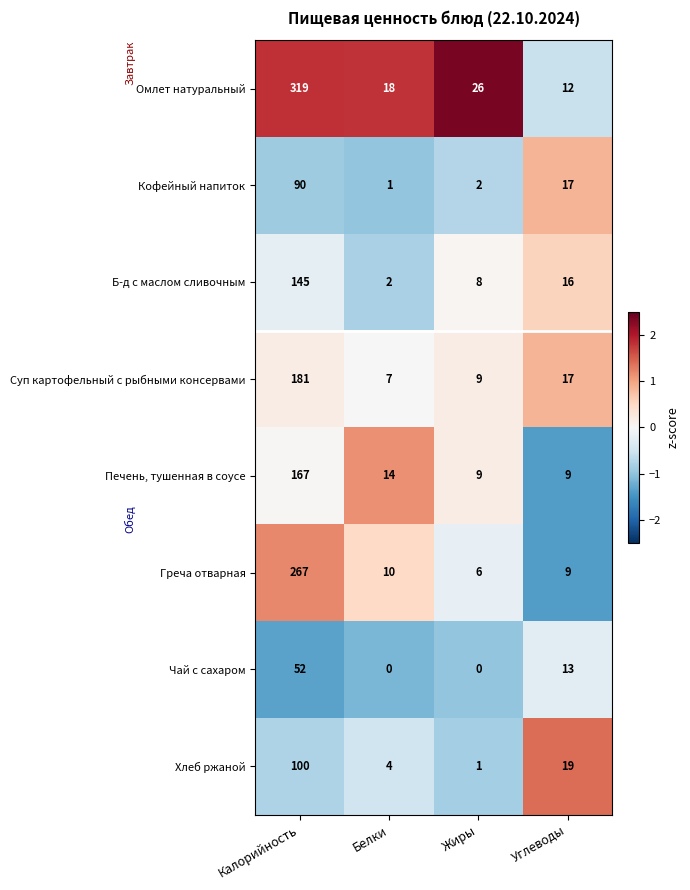

What is the maximum value shown in the chart?

319